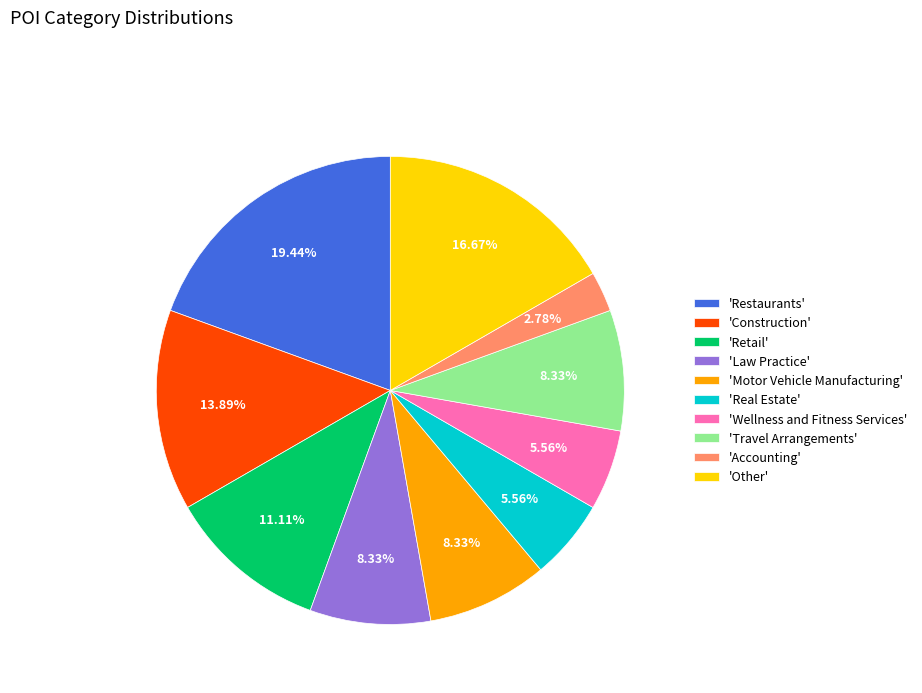

Which has a higher value, 'Construction' or 'Wellness and Fitness Services'?

'Construction'